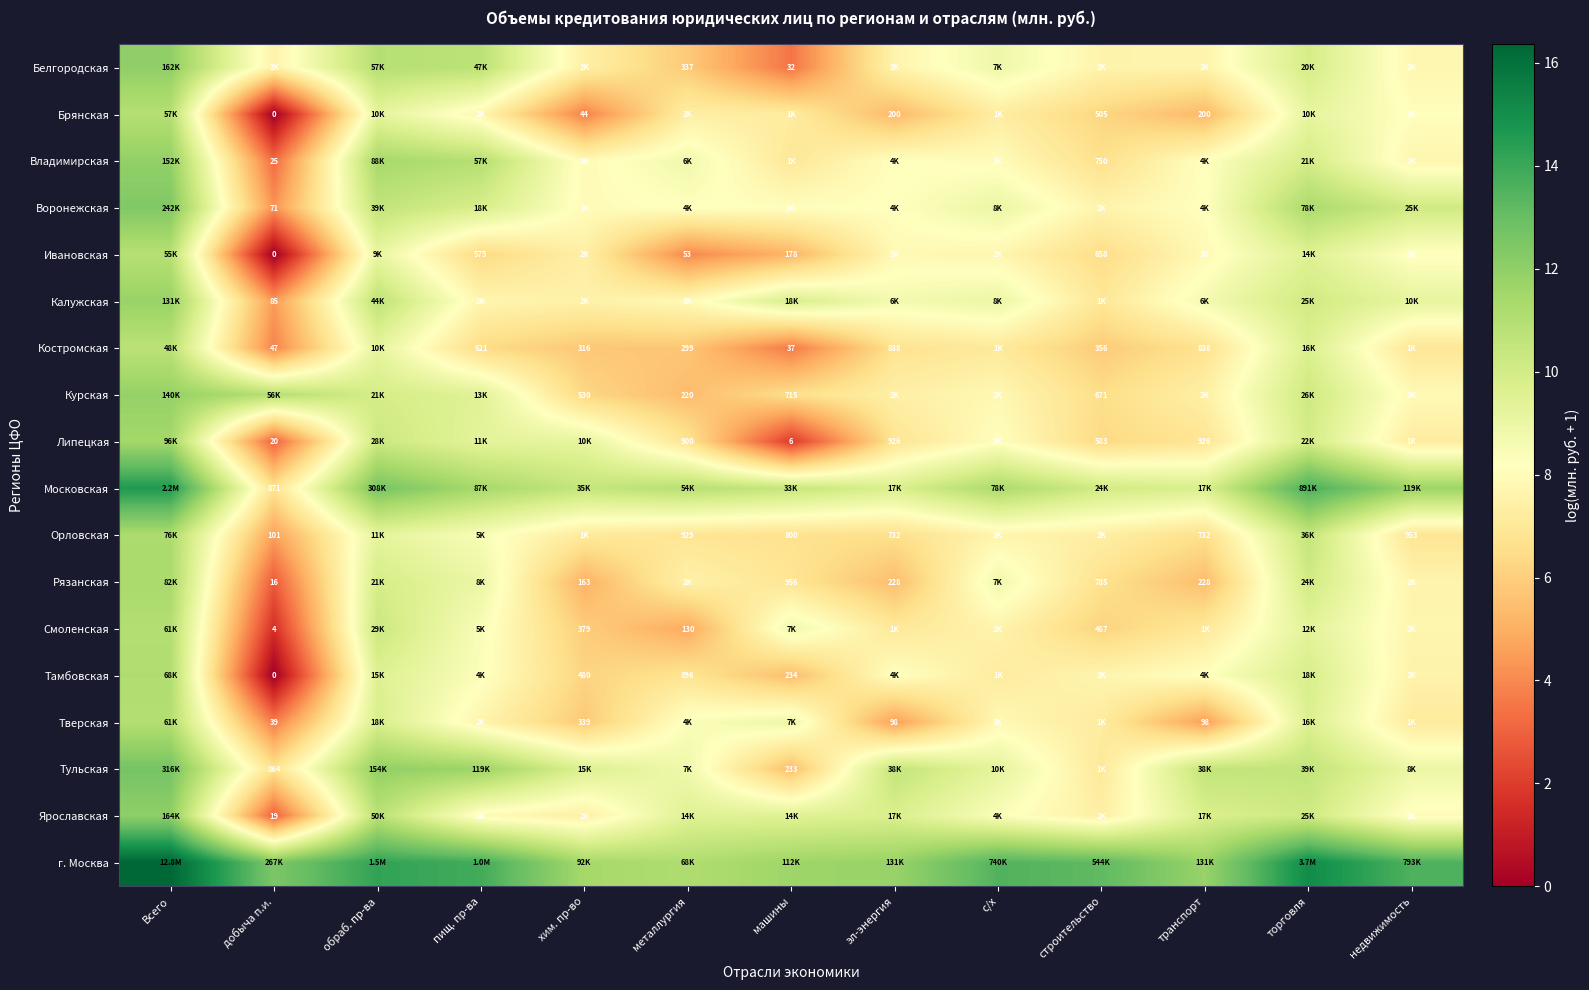

What is the greatest value displayed?

16.4